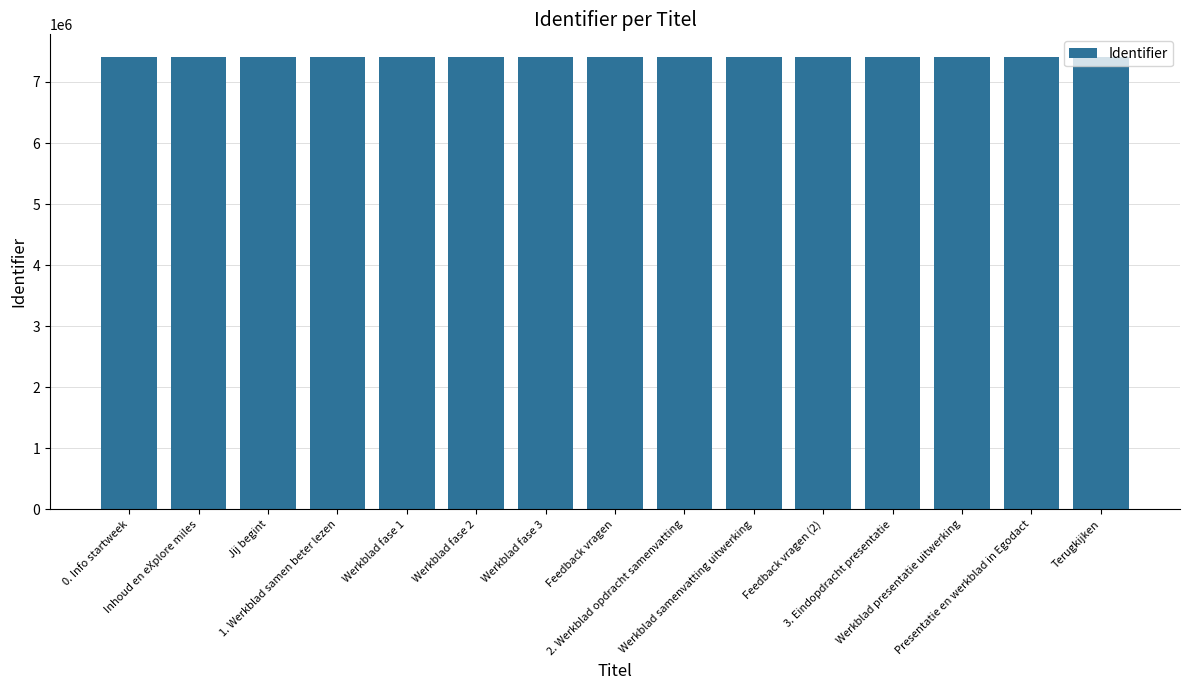

How many categories are shown in the chart?

15